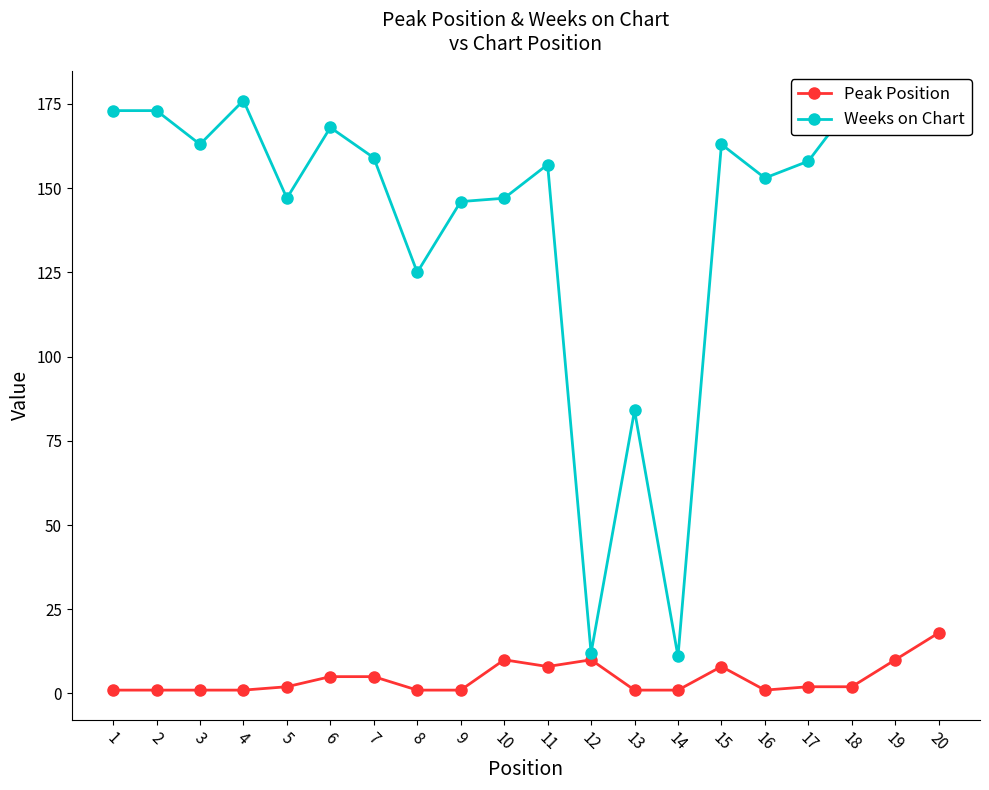

True or false: Peak Position and Weeks on Chart intersect in this chart.

False